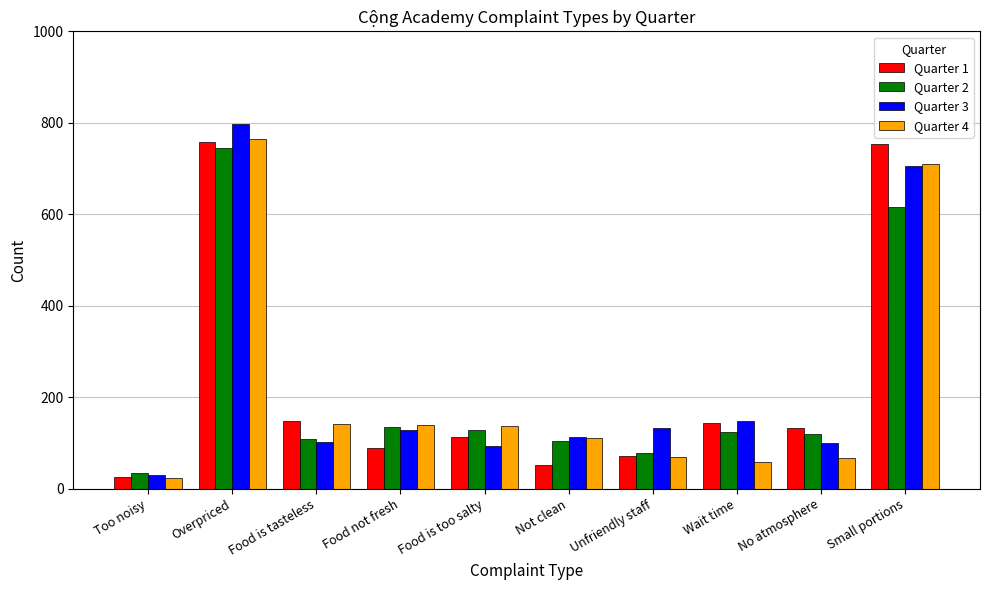

What are all the series names shown in the legend?

Quarter 1, Quarter 2, Quarter 3, Quarter 4